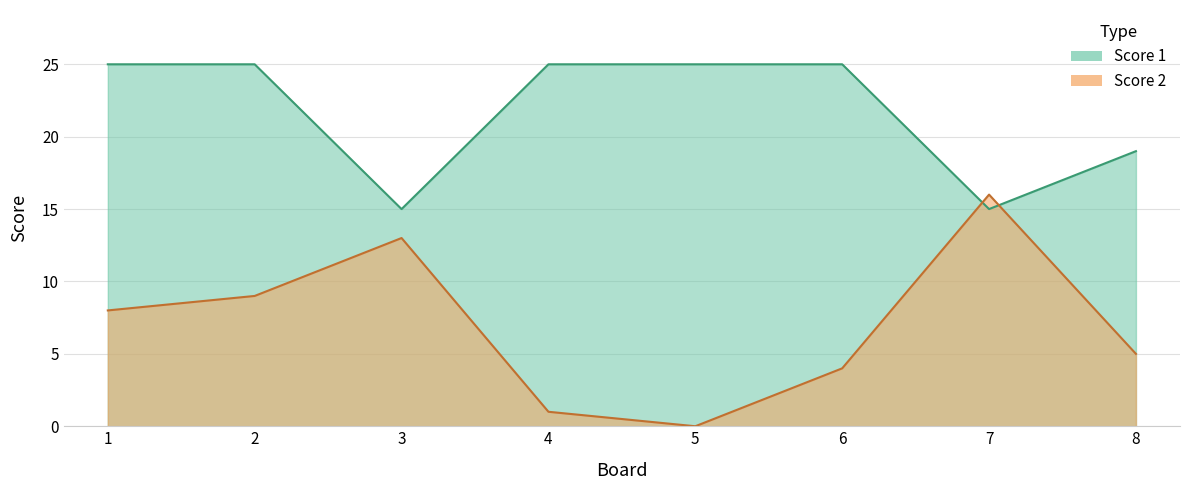

What is the value of the Score 1 point at the 5th from the left?

25